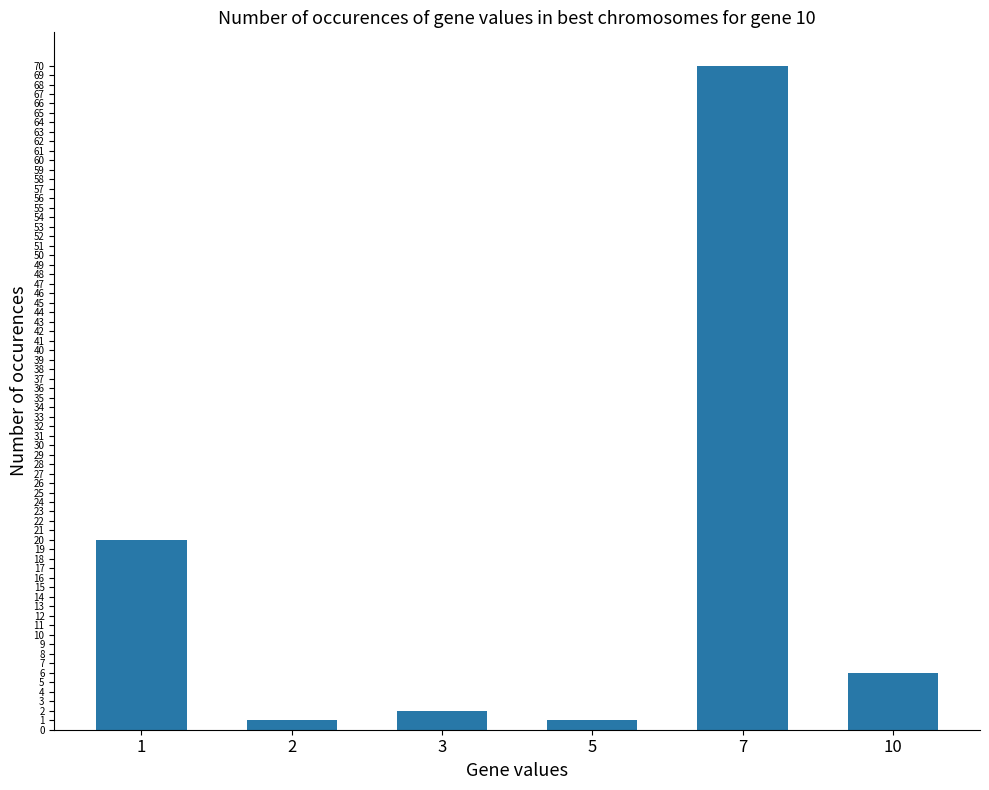

The chart shows a value of 2 at 3. True or false?

True